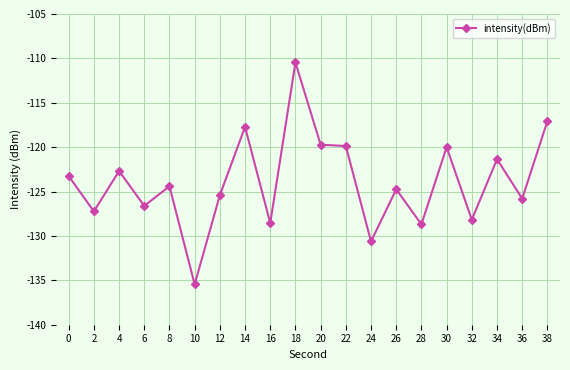

Is this an area chart (filled region under the line)?

No